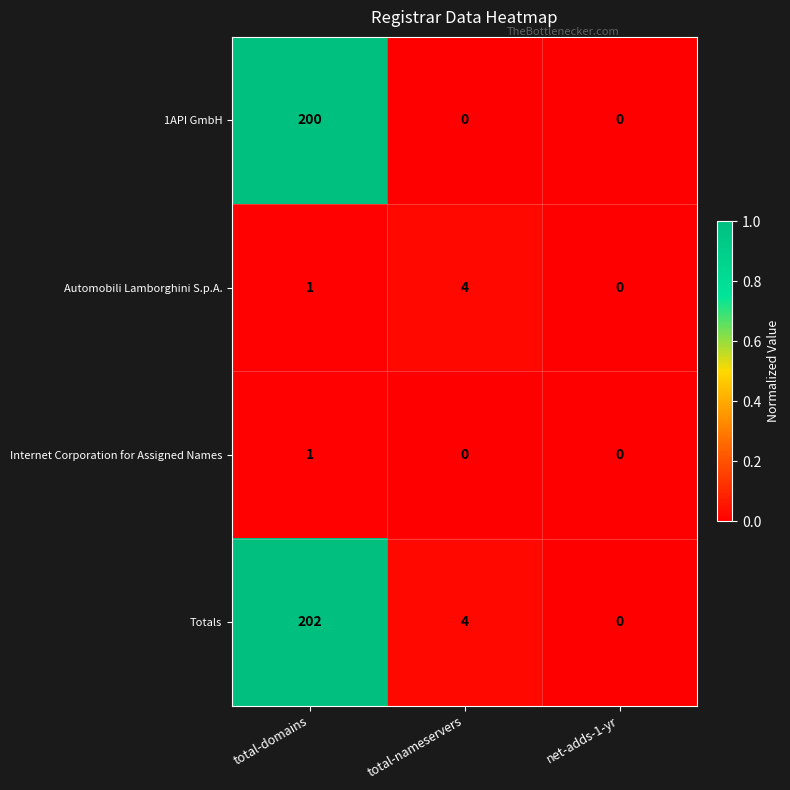

Which series has the widest spread of values?

Totals